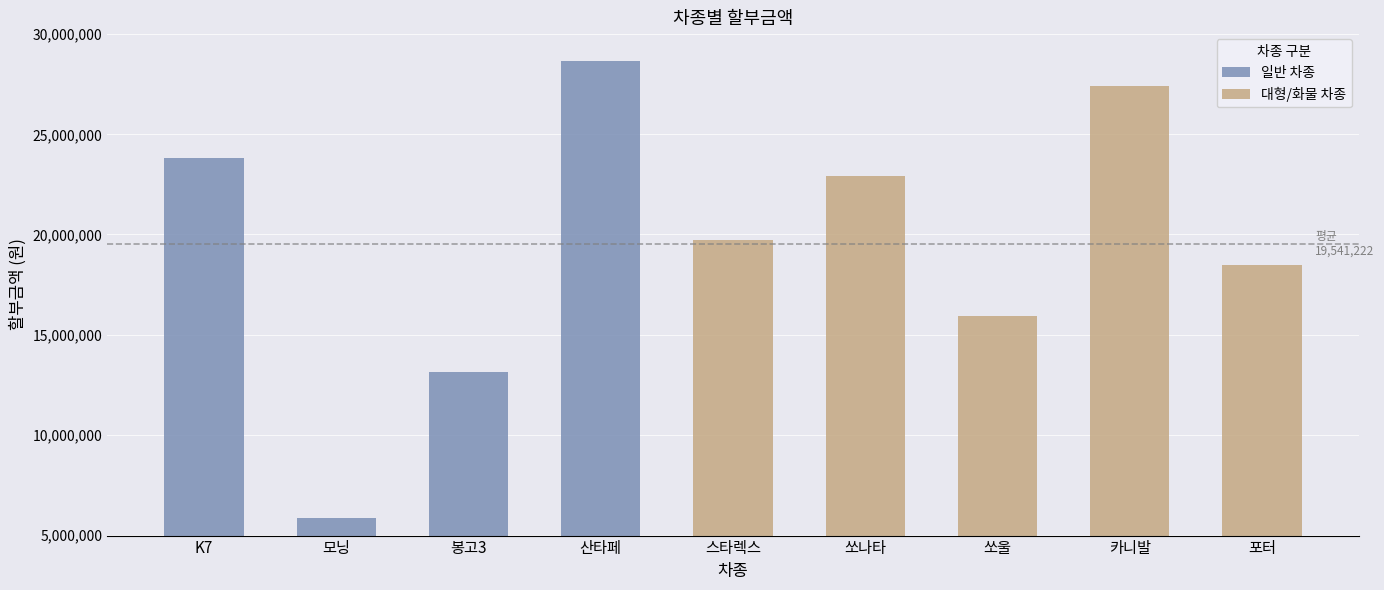

True or false: the data shows 7241462 at 쏘울.

False